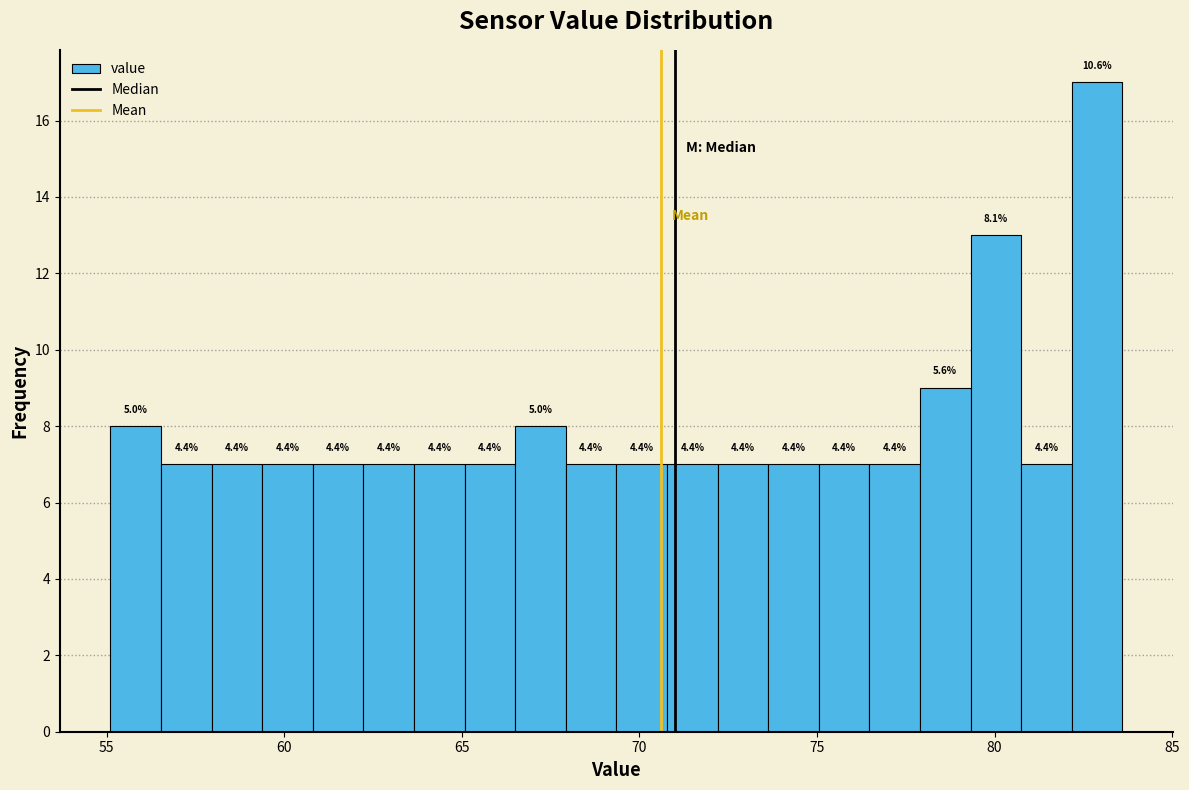

Read against the x-axis, roughly where is the centre of the tallest bar?

83.0